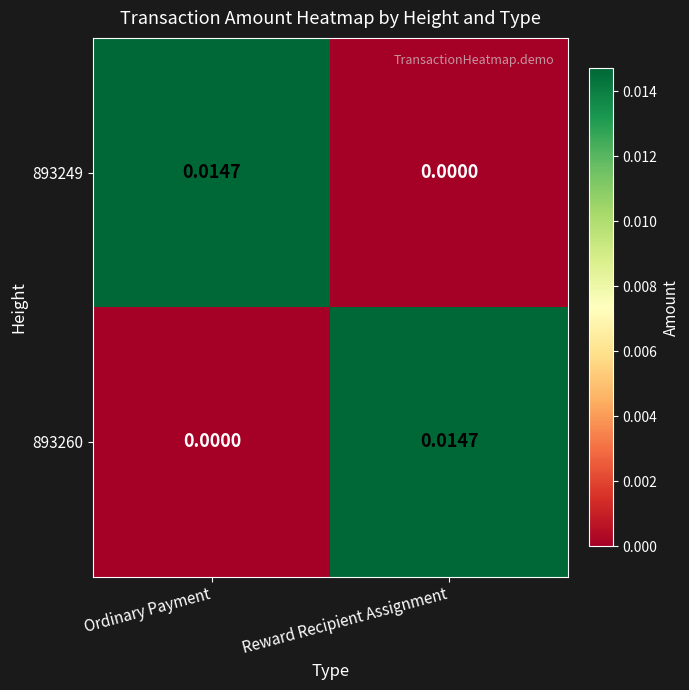

List the labels in order of 893260 value, largest first.

Reward Recipient Assignment, Ordinary Payment